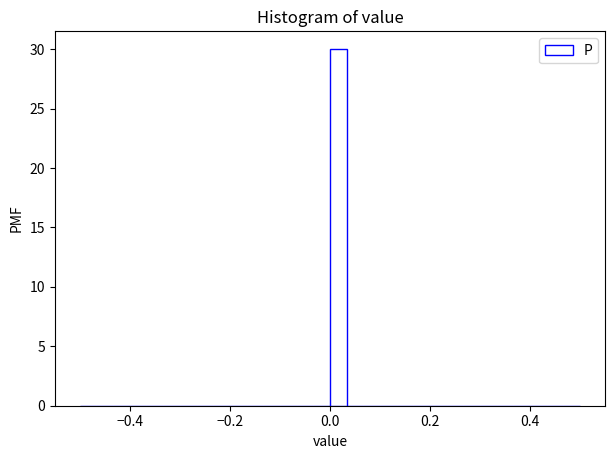

Around what value on the x-axis is the tallest bar? Give the approximate position of its centre, as read against the axis.

0.02